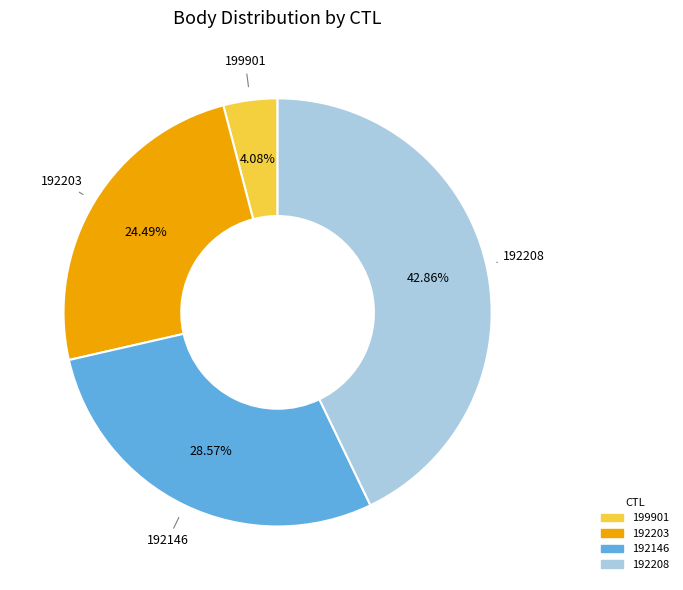

Rank the categories by value from highest to lowest.

192208, 192146, 192203, 199901